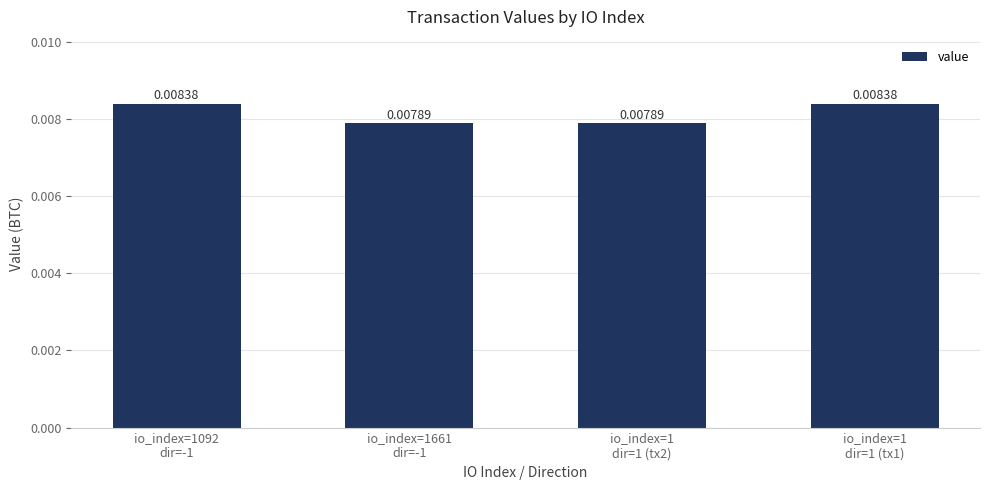

Rank the categories by value from lowest to highest.

io_index=1661
dir=-1, io_index=1
dir=1 (tx2), io_index=1092
dir=-1, io_index=1
dir=1 (tx1)